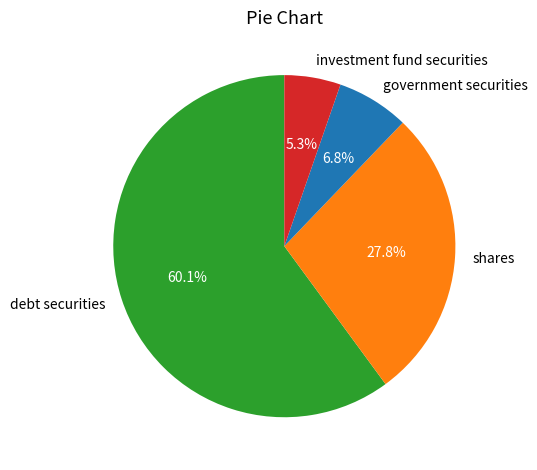

What is the ratio of the value at debt securities to the value at shares?

2.2